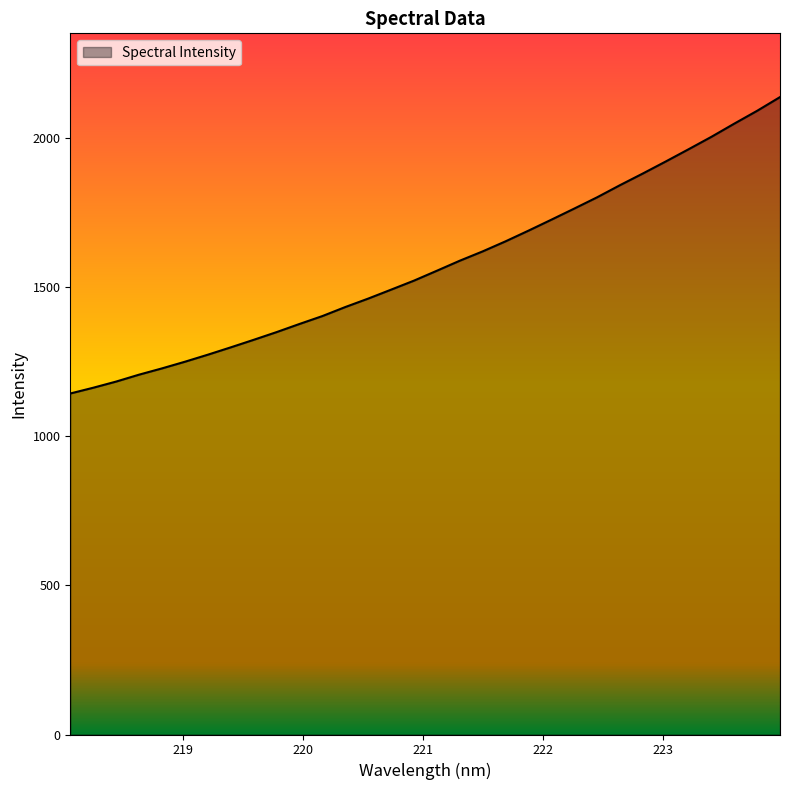

How many lines are shown in the chart?

1